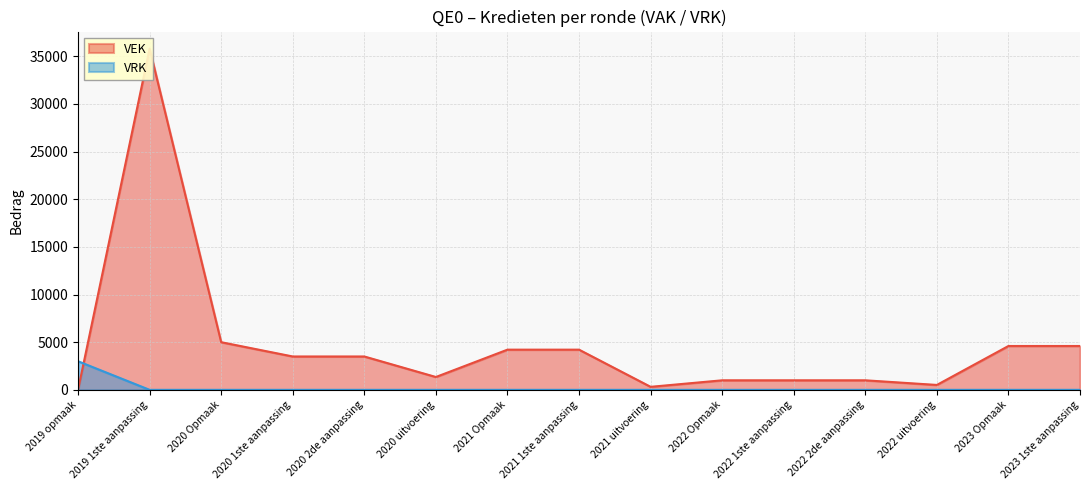

How many values in VRK are above zero?

1